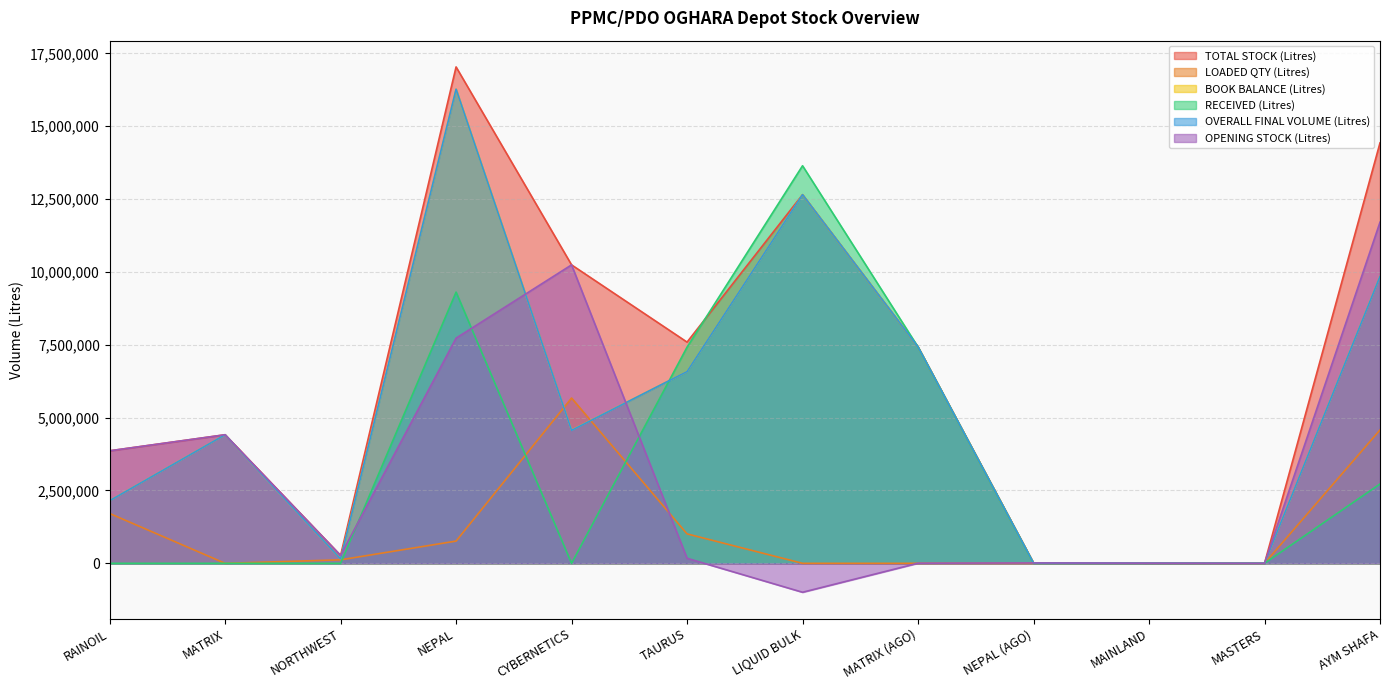

Which category has the highest value in the OPENING STOCK (Litres) series?

AYM SHAFA